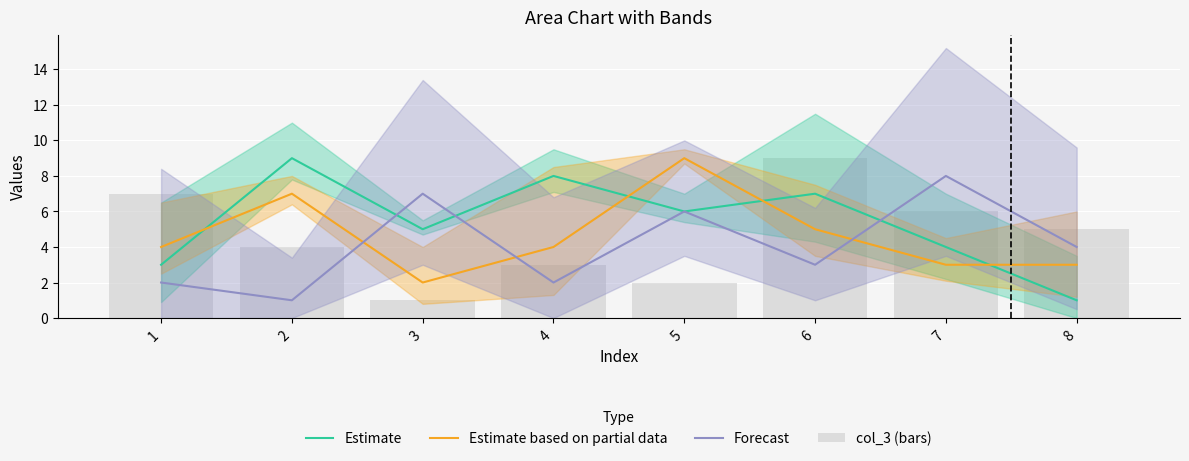

Reading right to left, extract all data points from this chart.

Estimate: 8=1	7=4	6=7	5=6	4=8	3=5	2=9	1=3
Estimate based on partial data: 8=3	7=3	6=5	5=9	4=4	3=2	2=7	1=4
Forecast: 8=4	7=8	6=3	5=6	4=2	3=7	2=1	1=2
col_3 (bars): 8=5	7=6	6=9	5=2	4=3	3=1	2=4	1=7